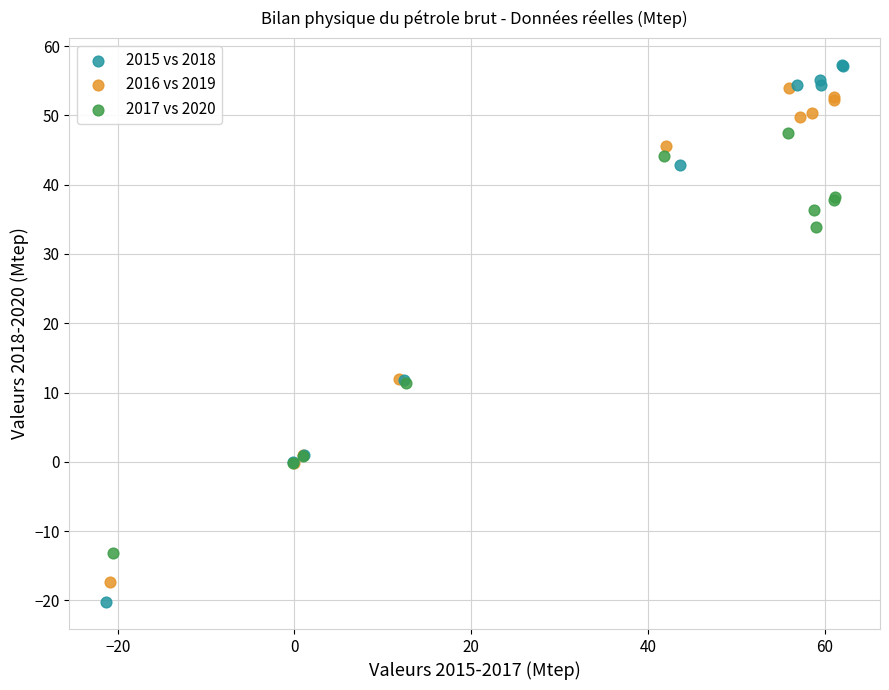

Which series has the widest spread of Y values?

2015 vs 2018